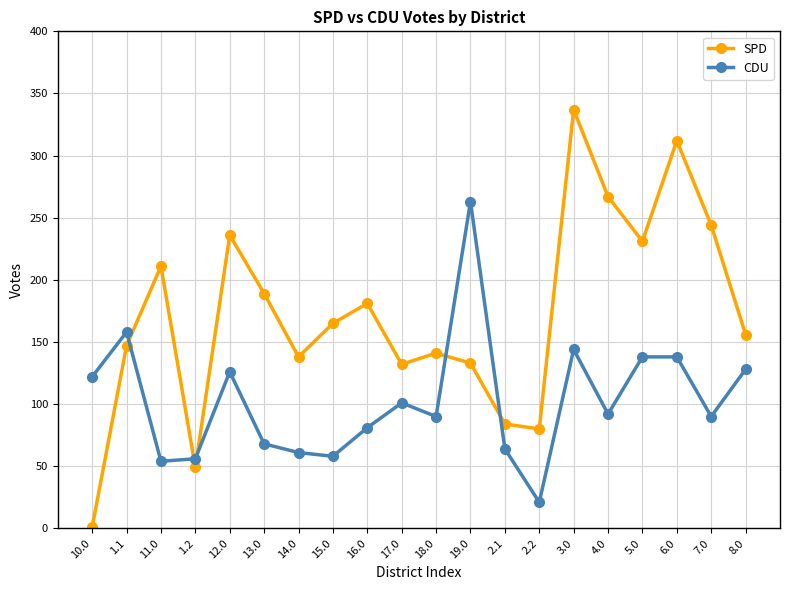

Between which two adjacent categories do CDU and SPD first intersect?

1.1 and 11.0